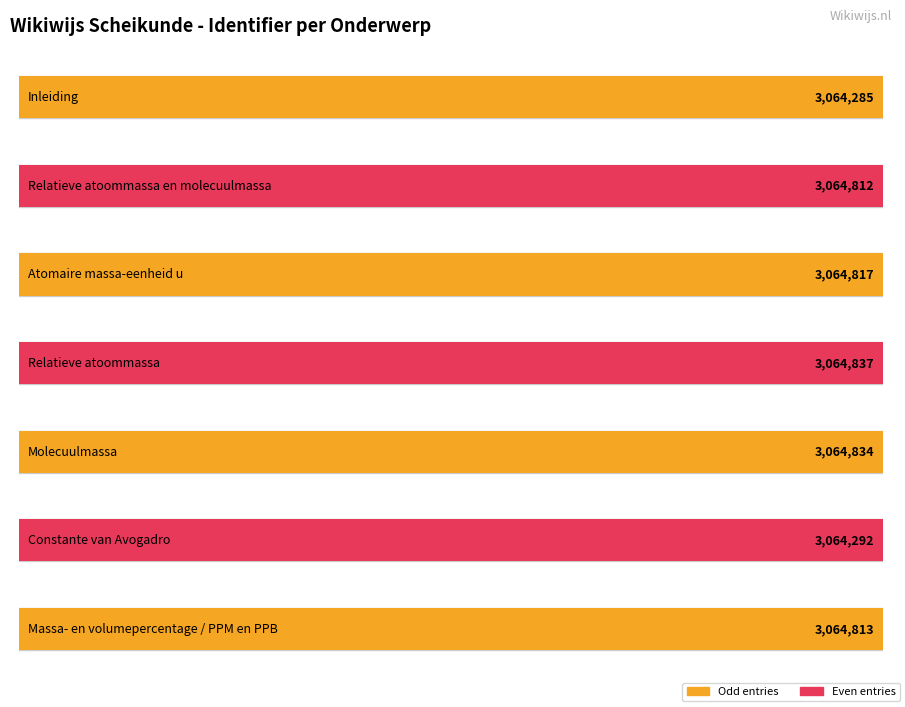

Which has a higher value, Constante van Avogadro or Relatieve atoommassa?

Relatieve atoommassa